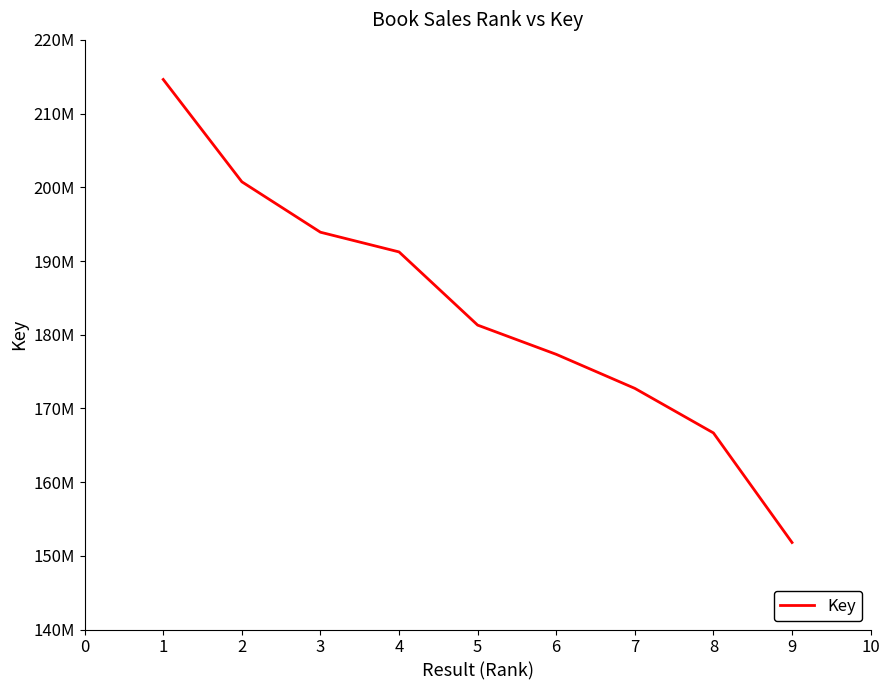

Is it true that the value at 4 is 245644074?

False